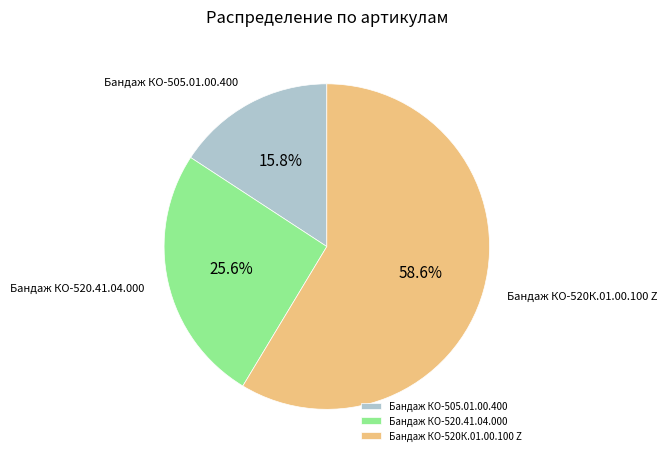

Does Бандаж КО-520К.01.00.100 Z represent more than half of the total?

Yes